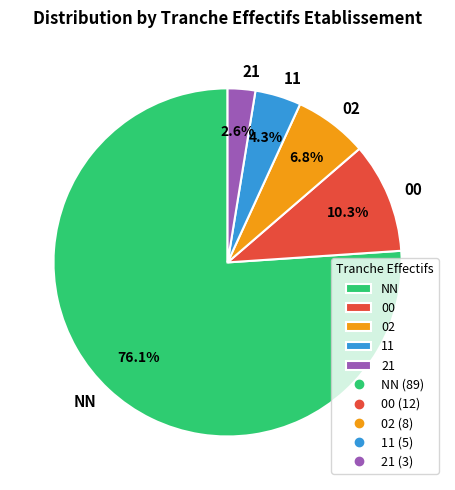

Is it true that 02 is 7% of the pie?

True